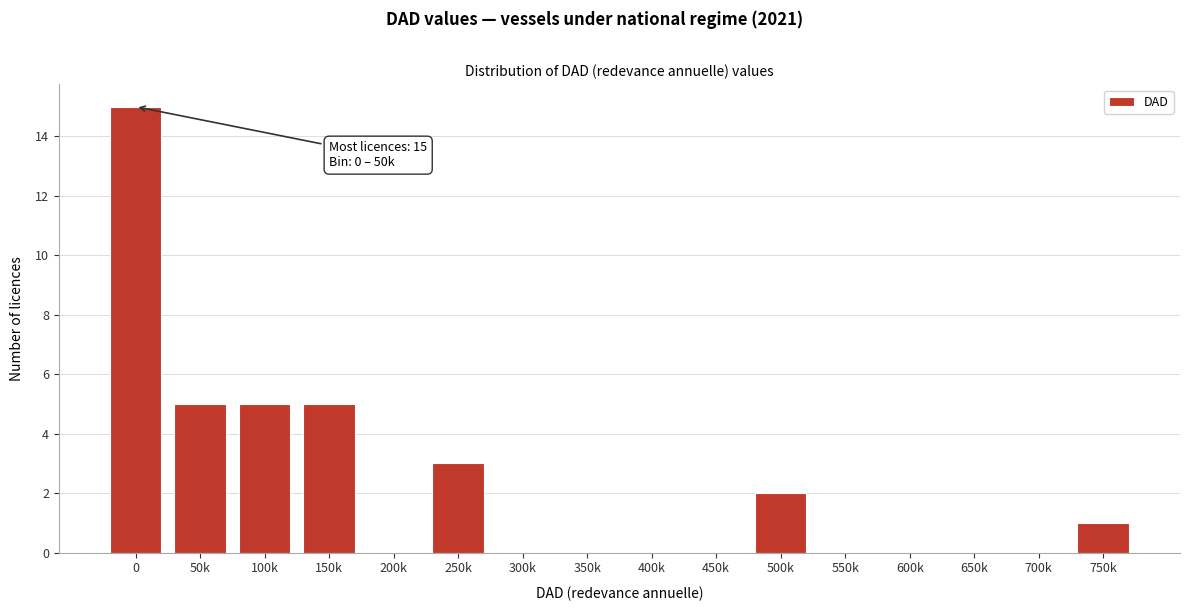

Reading left to right, what are all the values shown in this chart?

0=15	50k=5	100k=5	150k=5	200k=0	250k=3	300k=0	350k=0	400k=0	450k=0	500k=2	550k=0	600k=0	650k=0	700k=0	750k=1